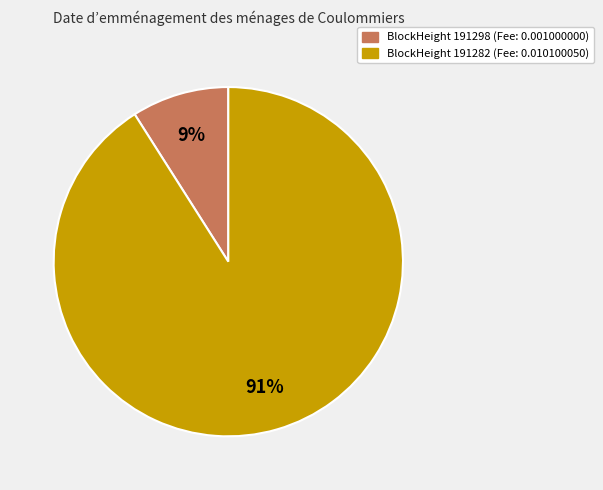

Count the number of slices in the pie.

2